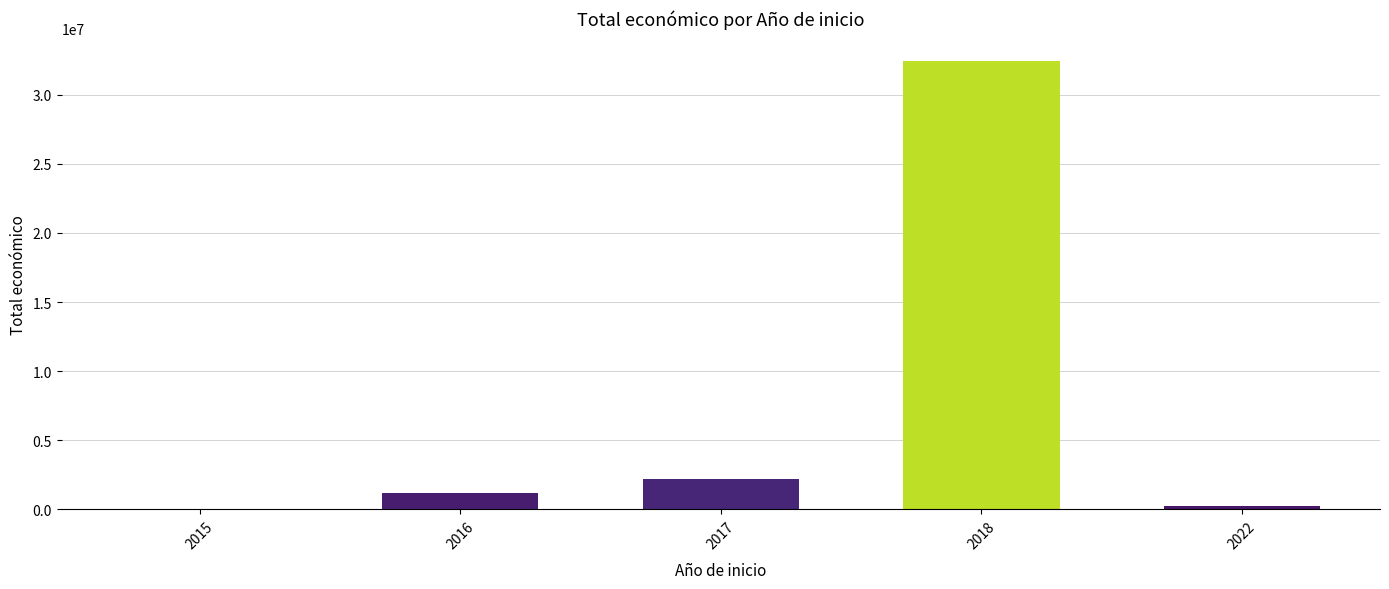

What is the sum of all values?

36015160